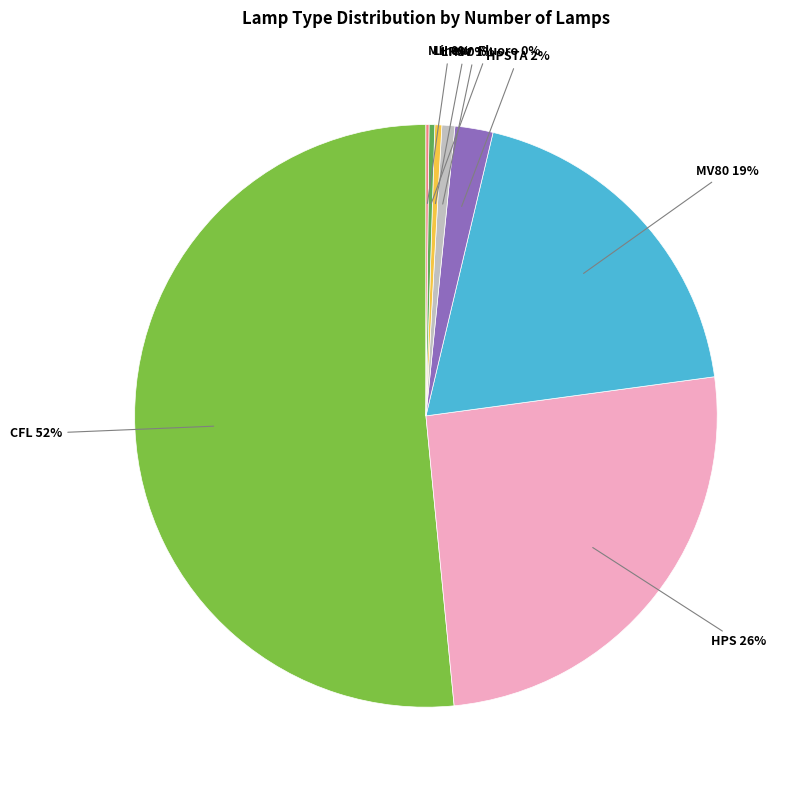

Is there a majority slice in this chart?

Yes